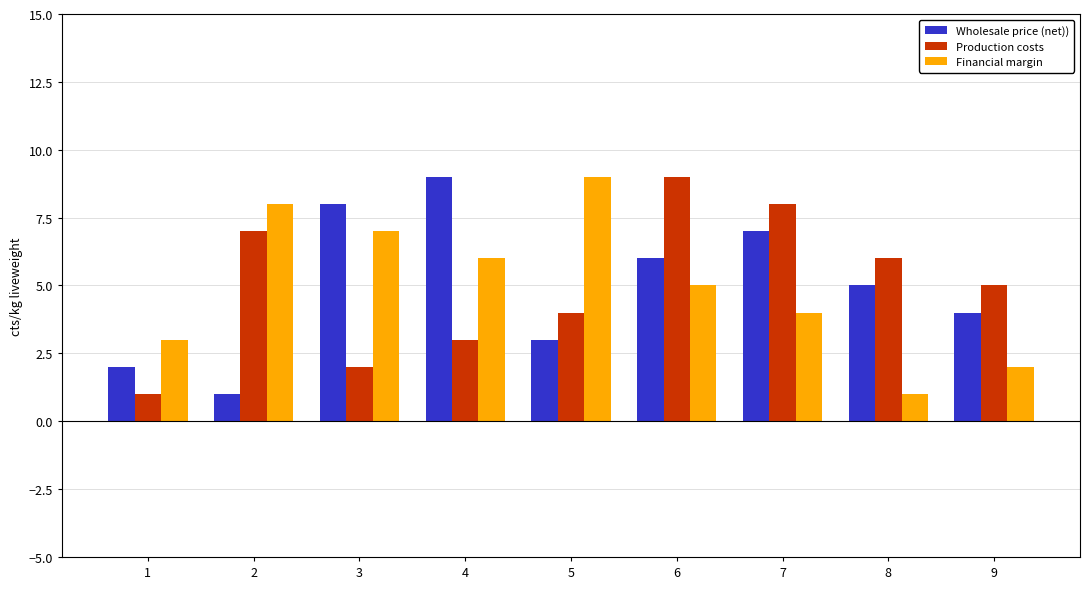

Between 5 and 7, which series saw the biggest shift?

Financial margin